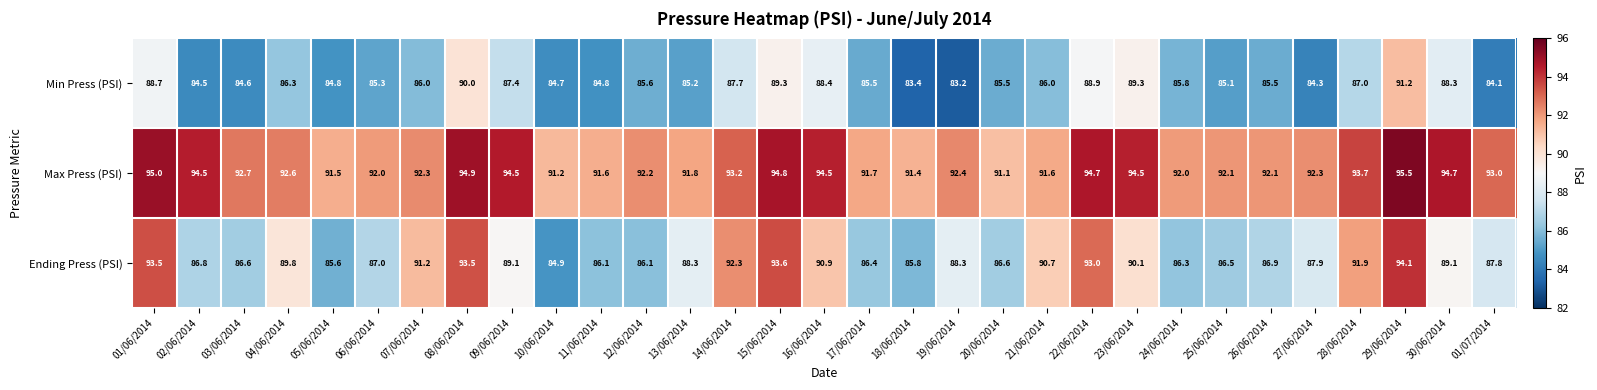

What is the difference between the Min Press (PSI) values at 17/06/2014 and 05/06/2014?

0.7